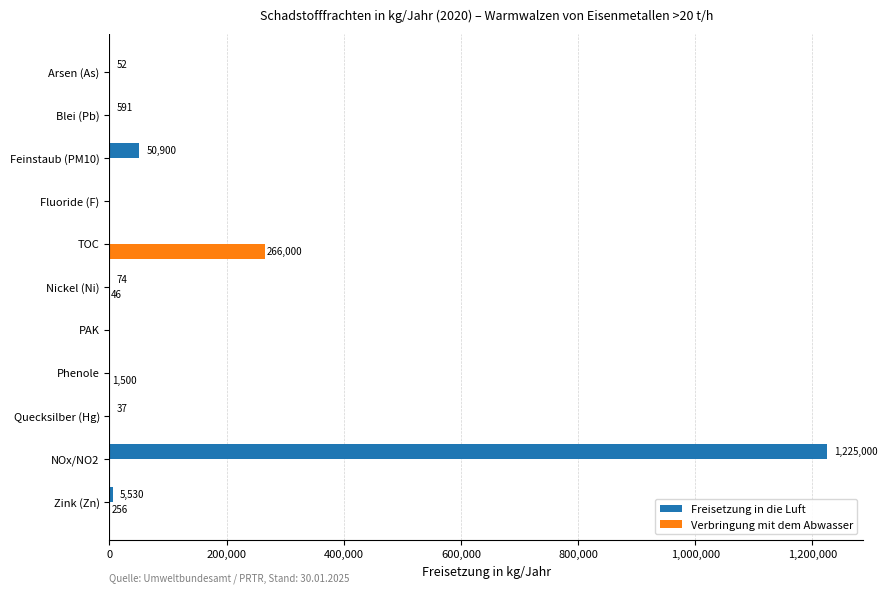

How many positive values does the Freisetzung in die Luft series have?

7